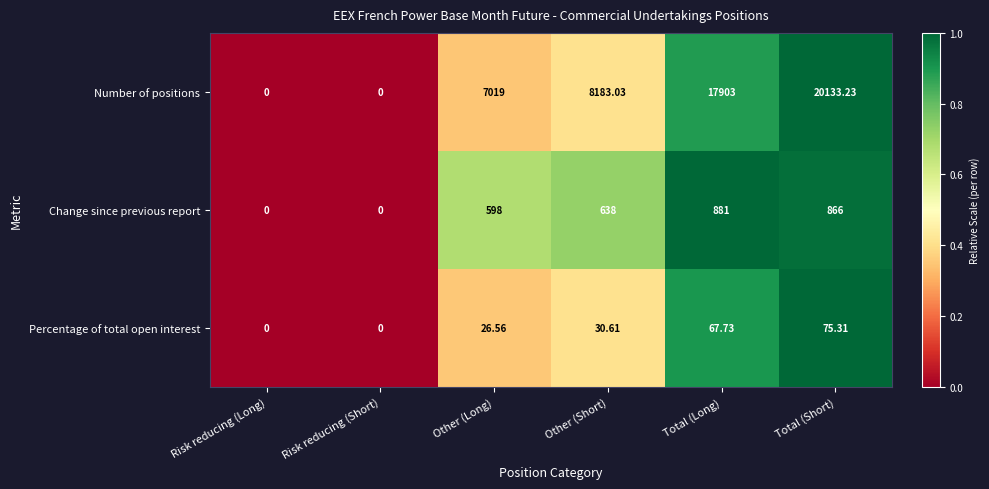

Which series has the widest spread of values?

Number of positions